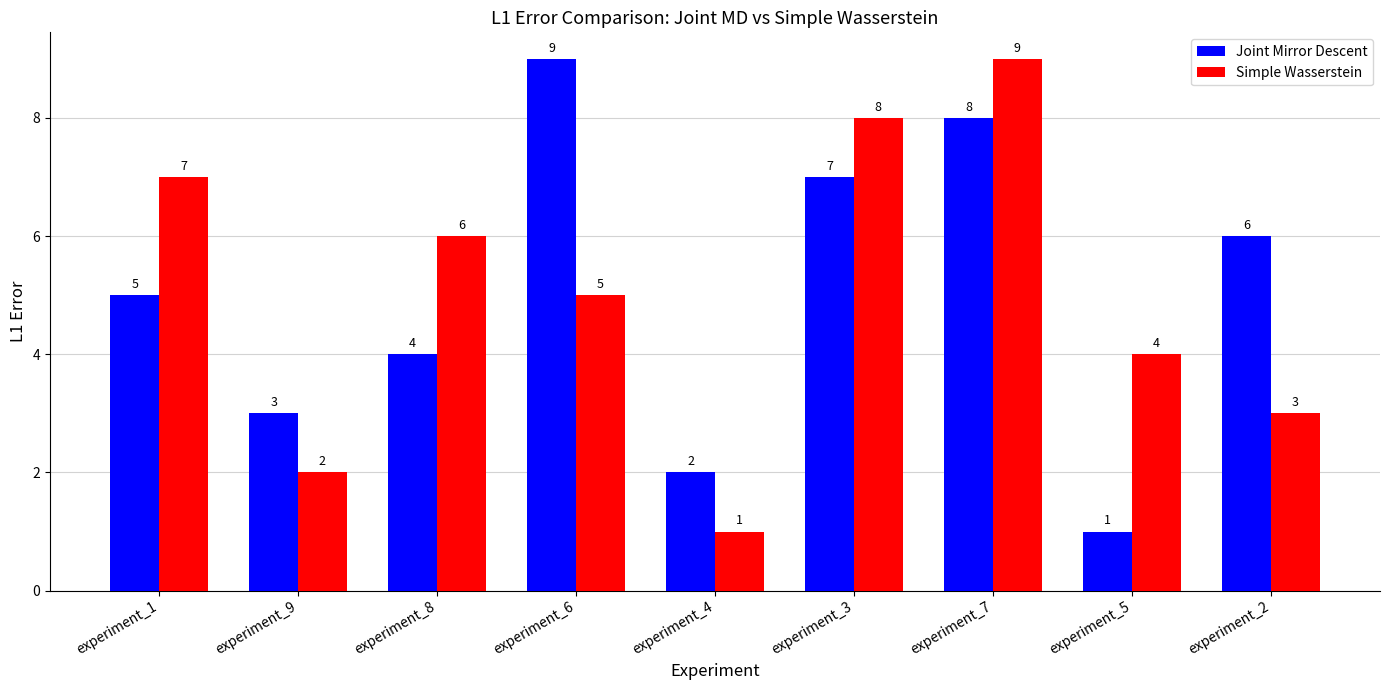

How many distinct data groups are displayed?

2